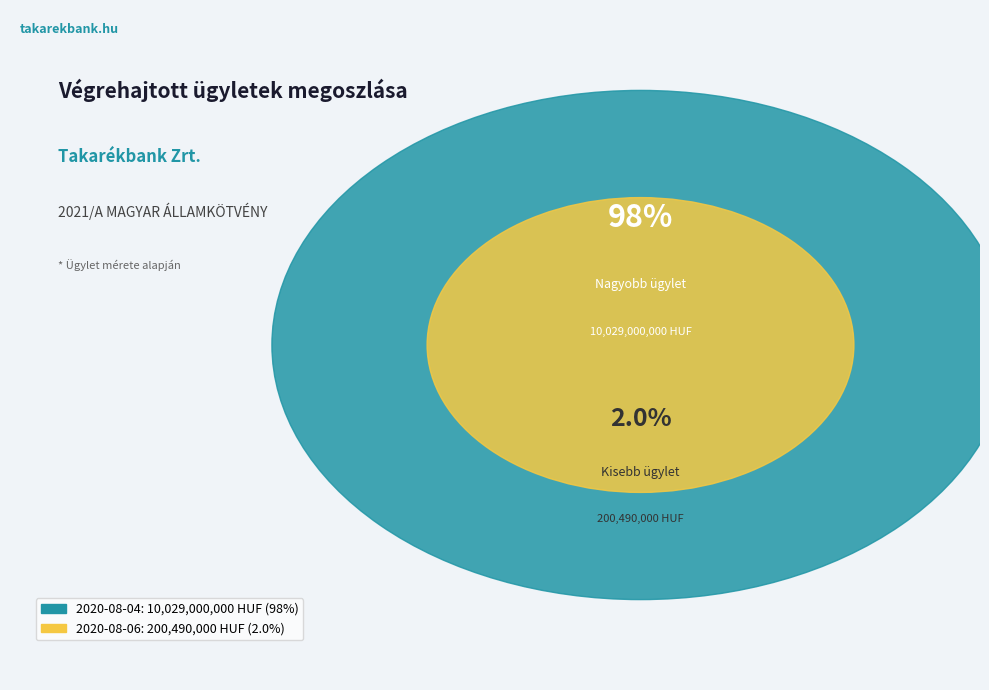

To the nearest percent, what is the average slice percentage?

50%